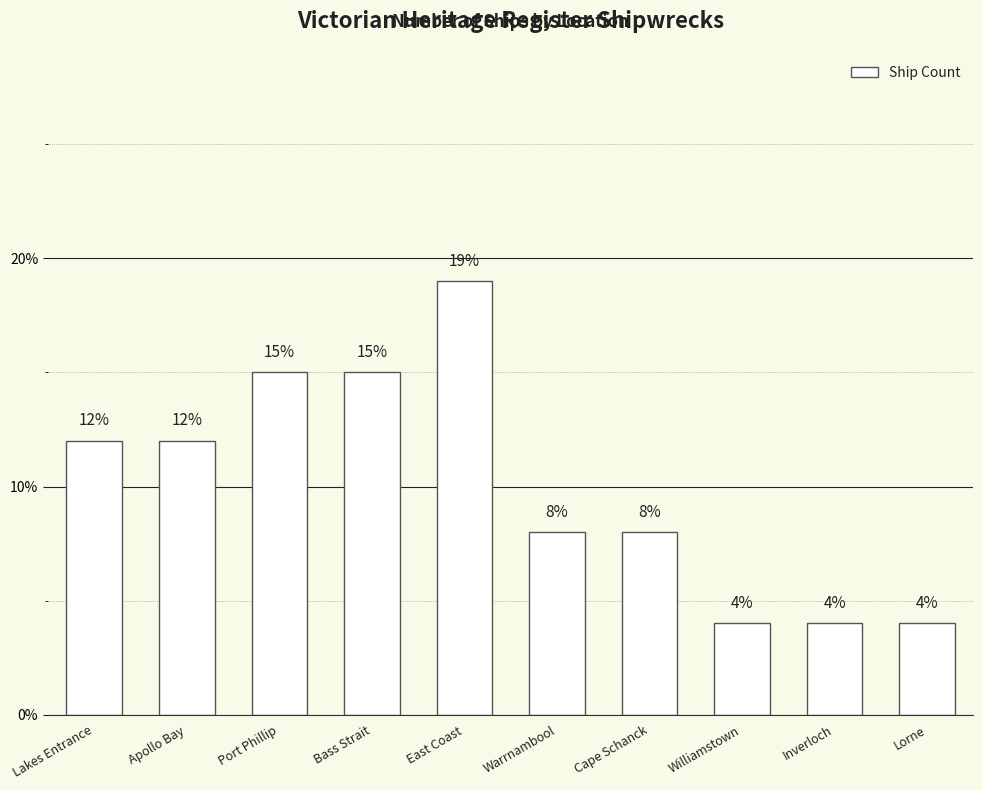

Reading right to left, extract all data points from this chart.

4	4	4	8	8	19	15	15	12	12